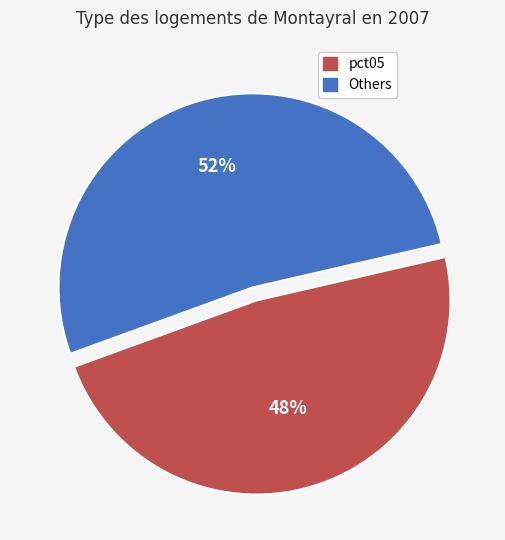

Is there any slice that represents more than half of the pie?

Yes